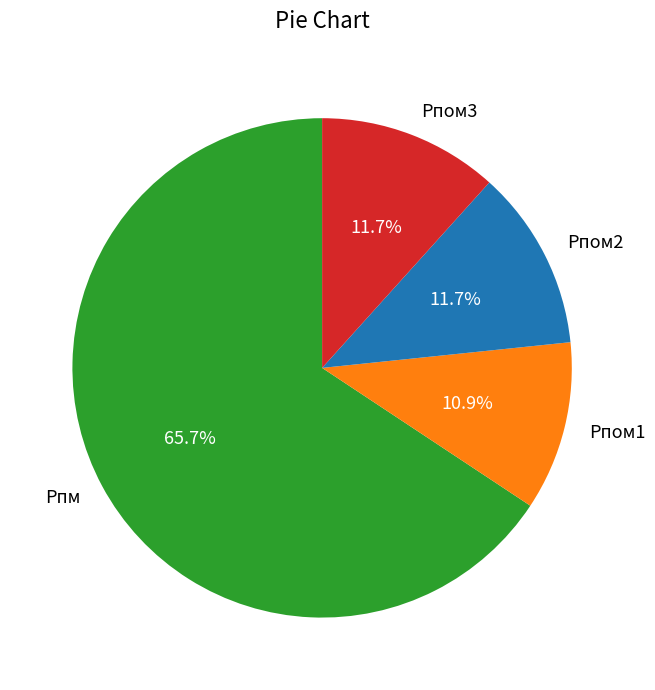

Which slice represents more than half of the pie?

Рпм